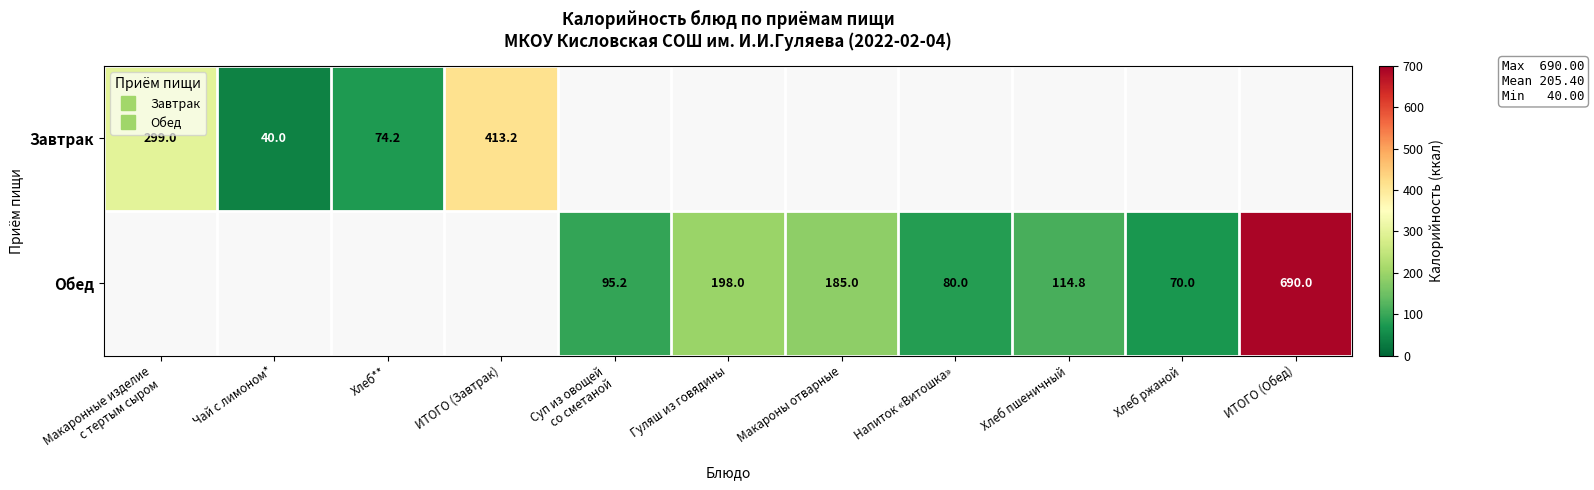

The value of Завтрак at ИТОГО (Завтрак) is 724.2. True or false?

False